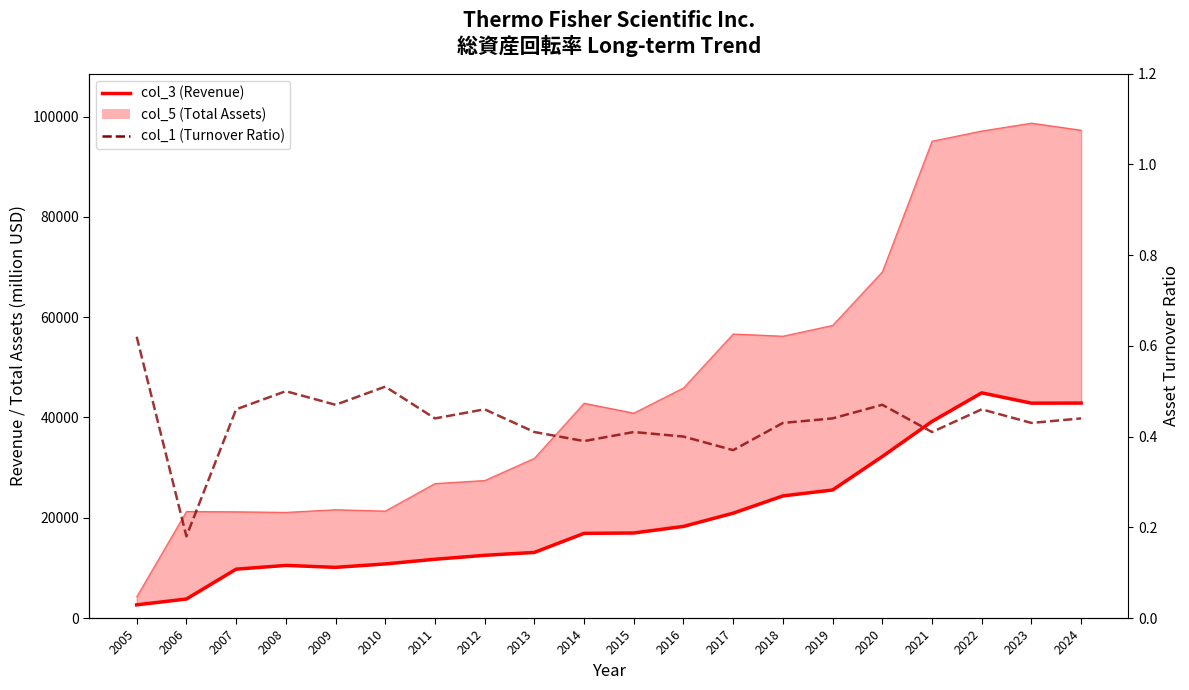

Between 2014 and 2024, which is larger?

2024